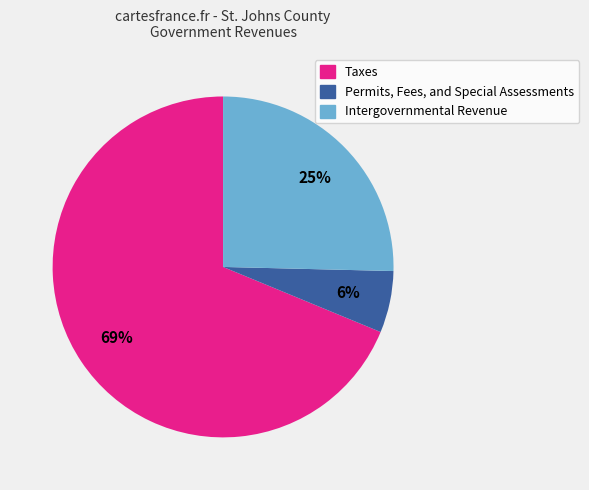

What is the ratio of the value at Permits, Fees, and Special Assessments to the value at Taxes?

0.1